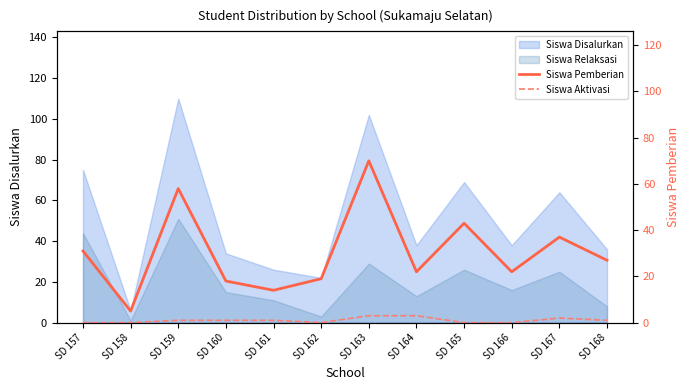

True or false: Siswa Aktivasi and Siswa Pemberian intersect in this chart.

False